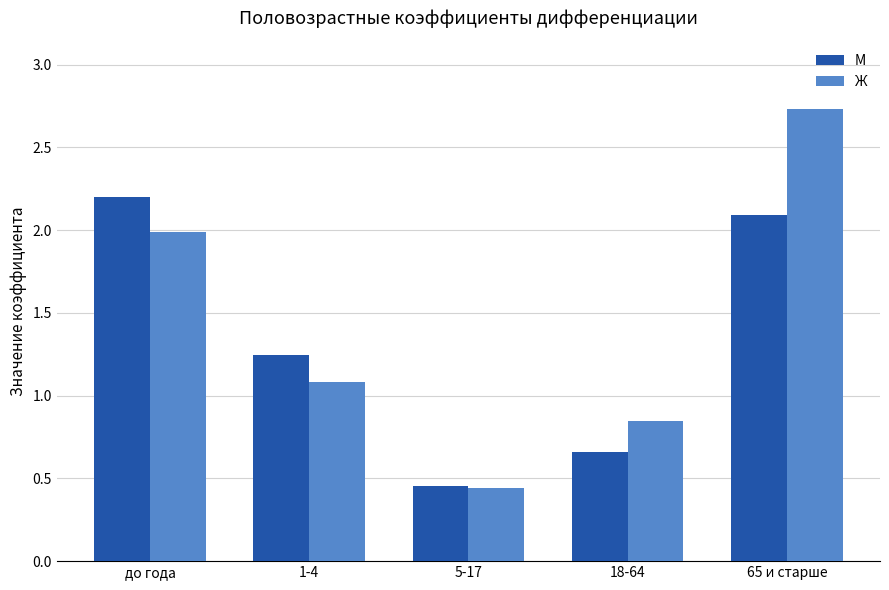

Which series changed the most between 5-17 and 65 и старше?

Ж